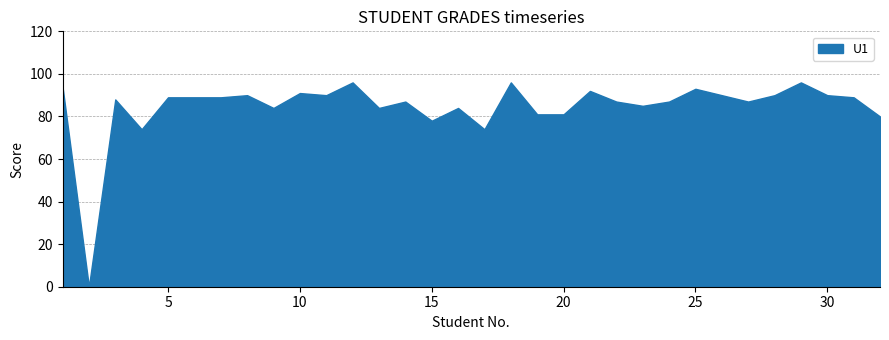

What is the difference between the maximum and minimum values?

96